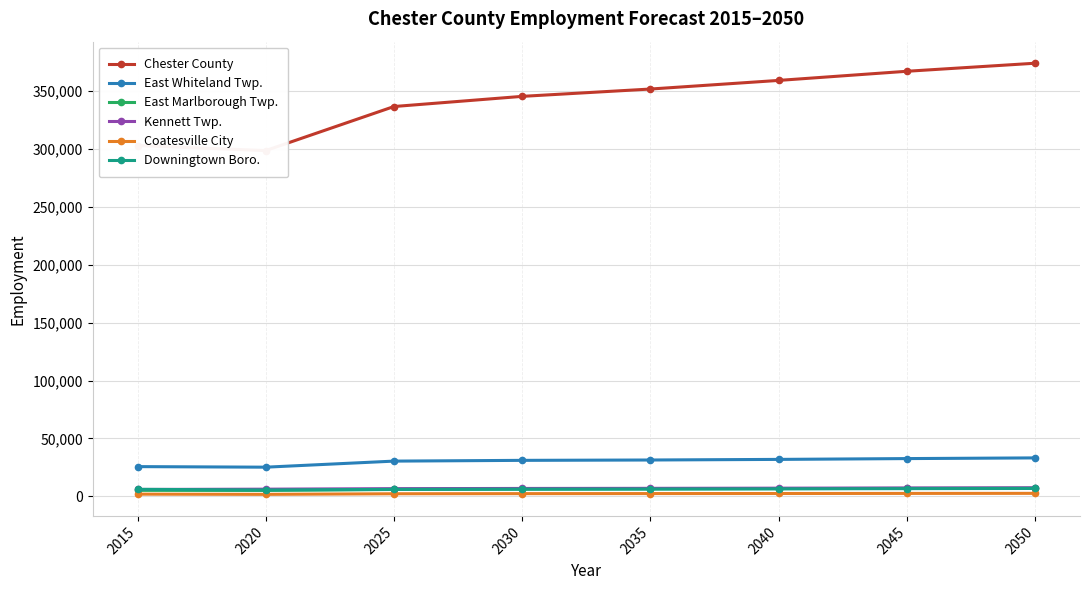

What is the sum of all Chester County values?

2732993